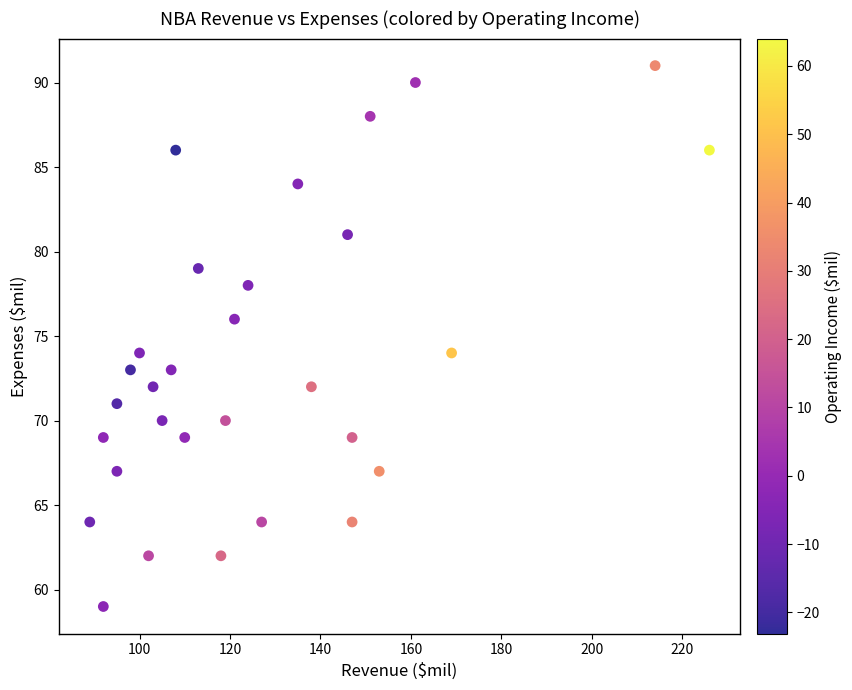

What is the range of Y values (max minus min)?

32